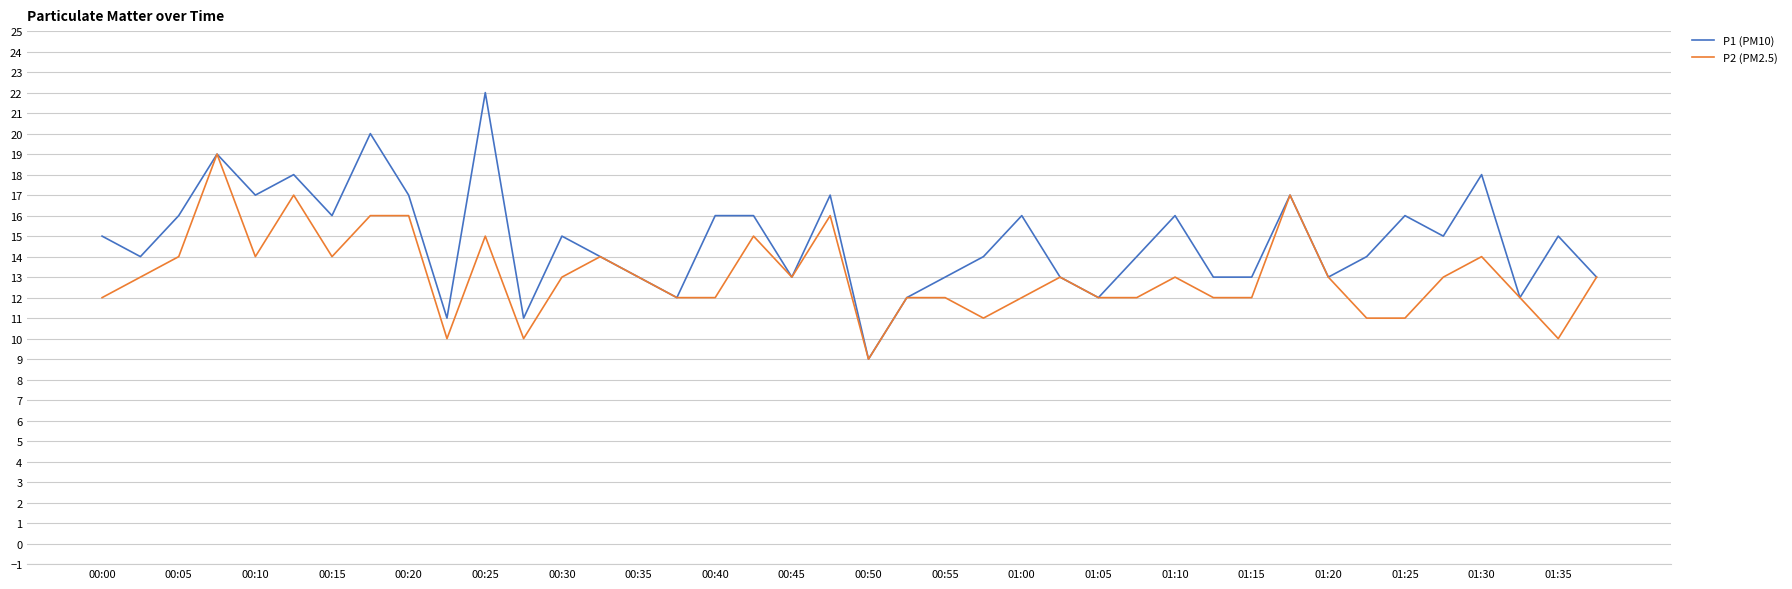

Which series has the widest spread of values?

P1 (PM10)